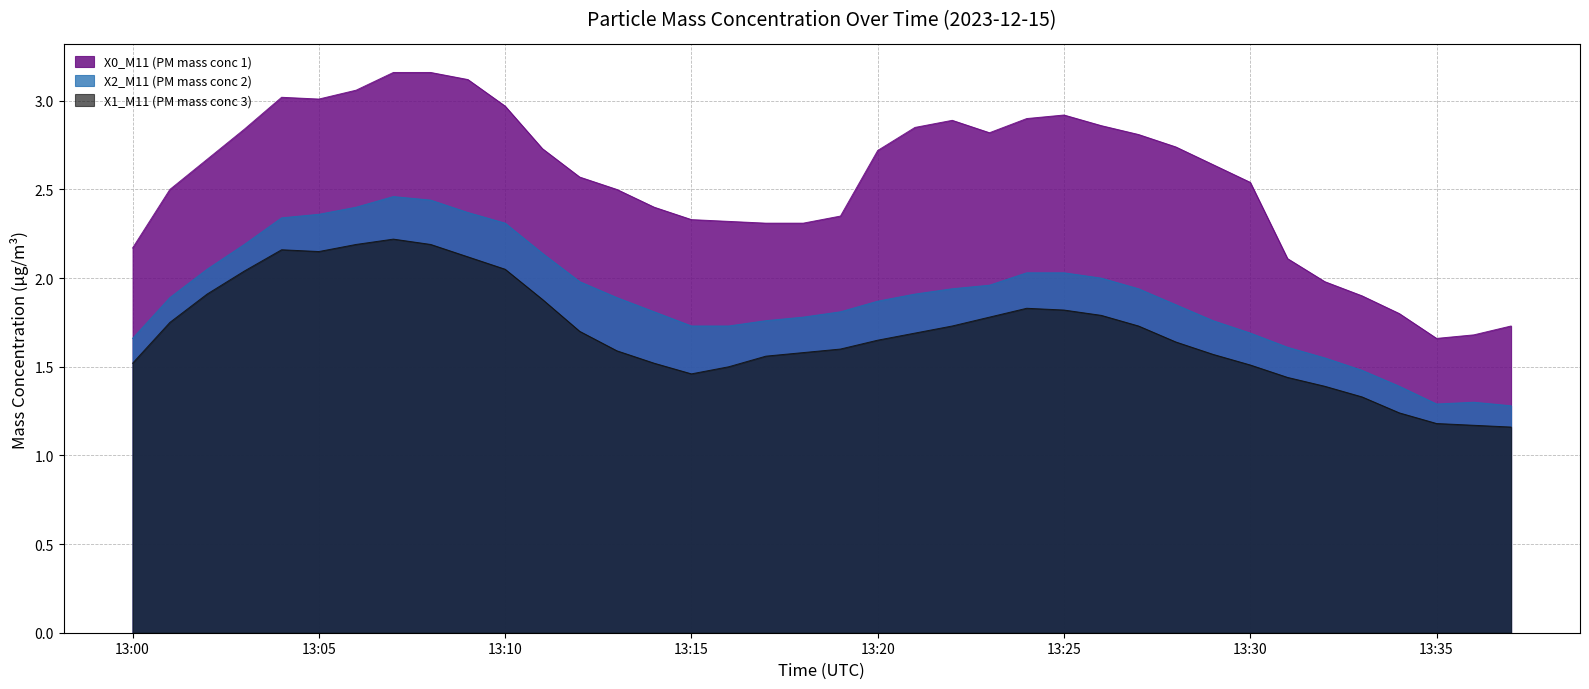

At which category is the sum across all series the highest?

2023-12-15 13:07